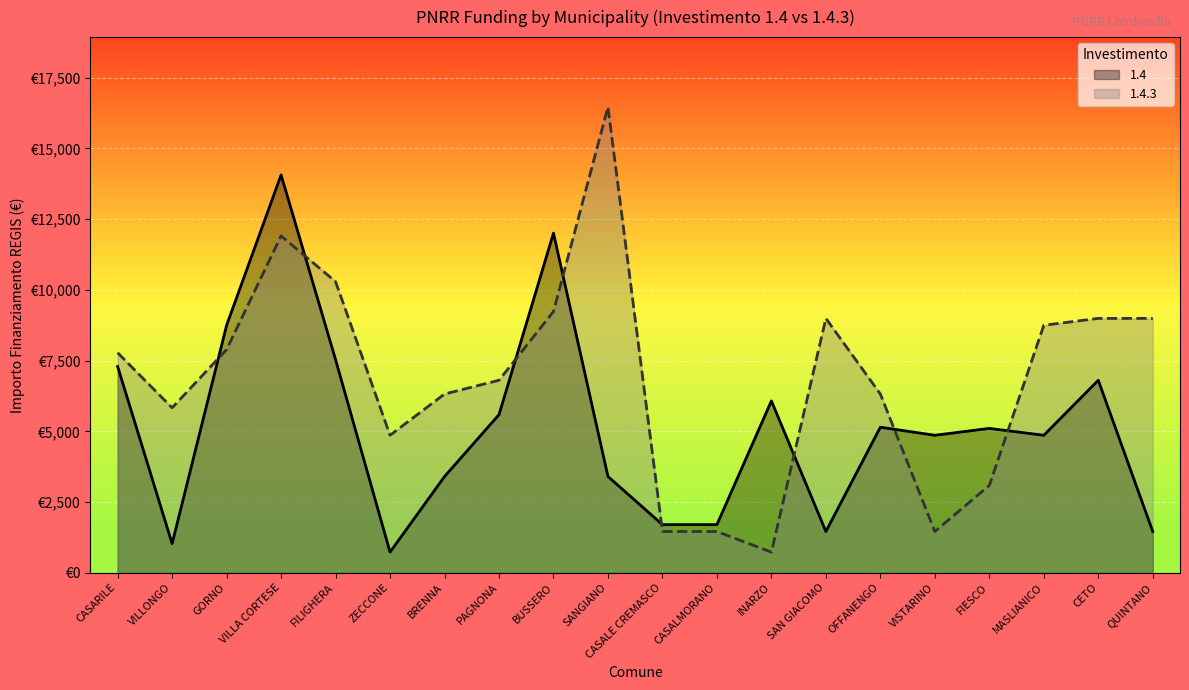

Which category has the lowest value across all series?

ZECCONE